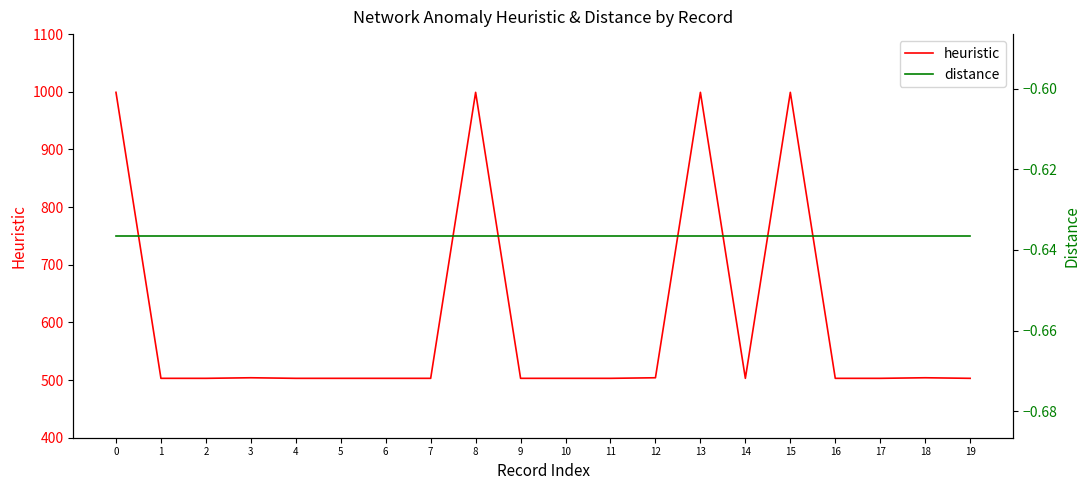

Reading left to right, transcribe all the data shown in this chart.

heuristic: 999.0	503.0	503.0	504.0	503.0	503.0	503.0	503.0	999.0	503.0	503.0	503.0	504.0	999.0	503.0	999.0	503.0	503.0	504.0	503.0
distance: -0.6	-0.6	-0.6	-0.6	-0.6	-0.6	-0.6	-0.6	-0.6	-0.6	-0.6	-0.6	-0.6	-0.6	-0.6	-0.6	-0.6	-0.6	-0.6	-0.6